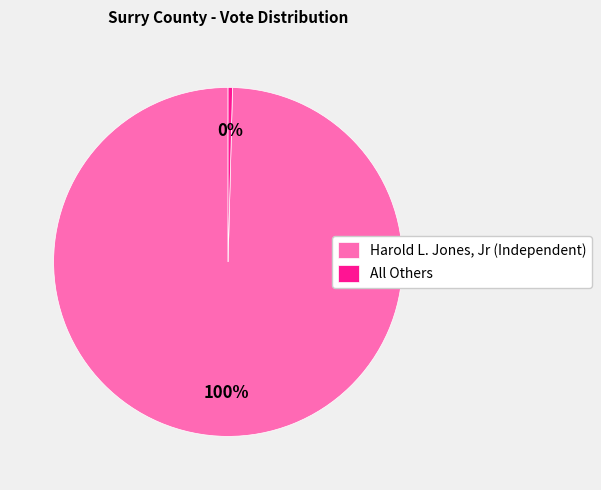

Does any single category account for the majority?

Yes